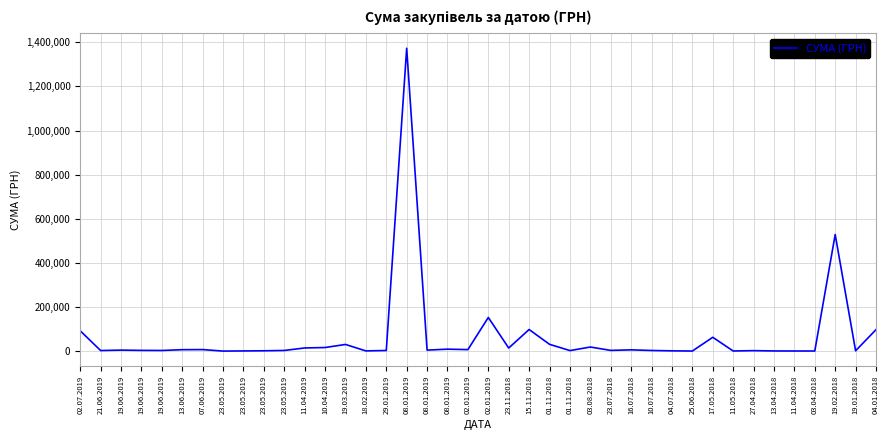

How many values are below 4616?

20